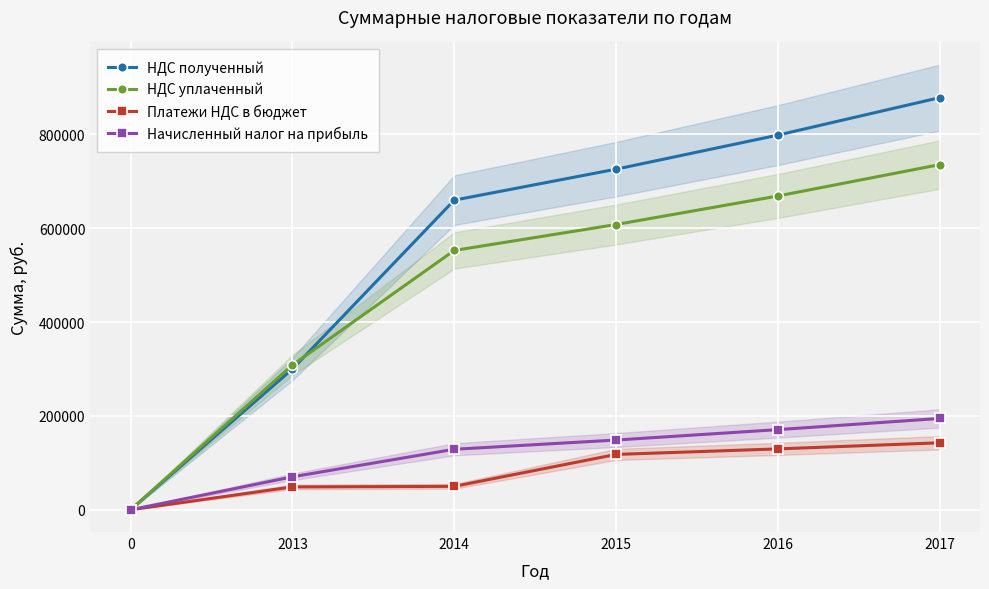

What is the approximate value of Платежи НДС в бюджет at 2014?

49929